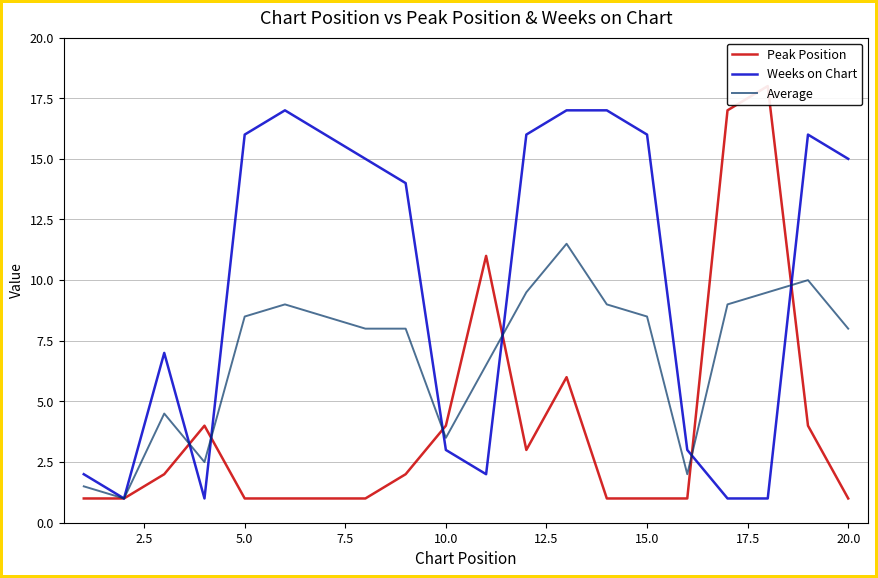

What is the lowest value of the Weeks on Chart series?

1.0